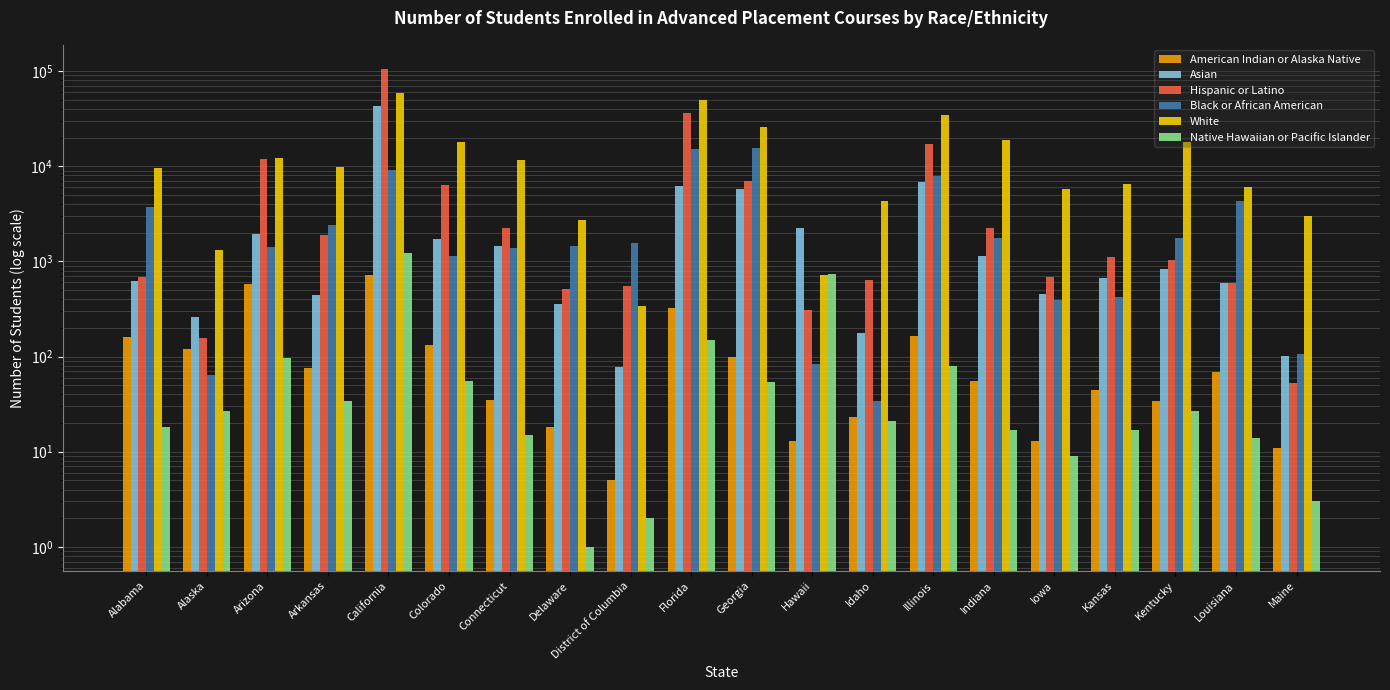

At which category does the chart reach its peak across all series?

California